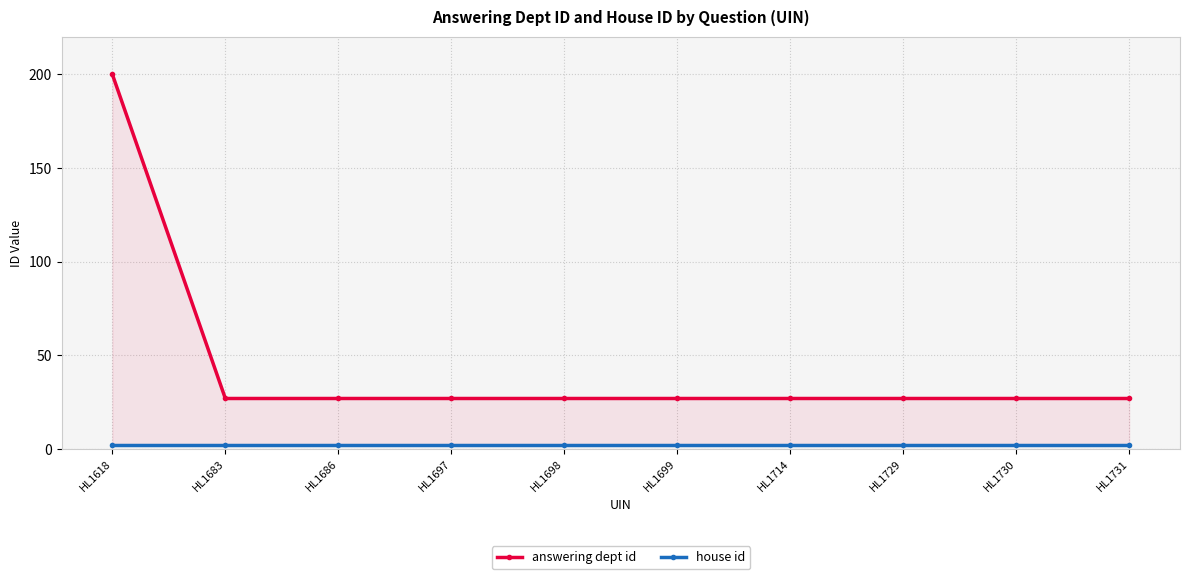

Reading left to right, transcribe all the data shown in this chart.

answering dept id: 200	27	27	27	27	27	27	27	27	27
house id: 2	2	2	2	2	2	2	2	2	2